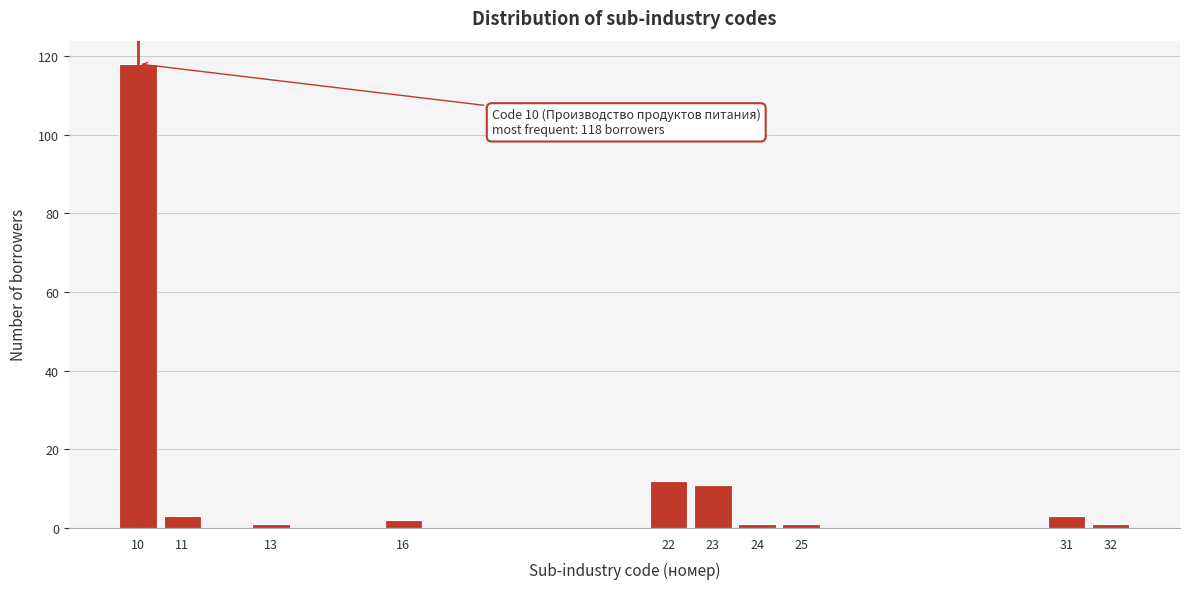

Reading right to left, extract all data points from this chart.

1	3	1	1	11	12	2	1	3	118